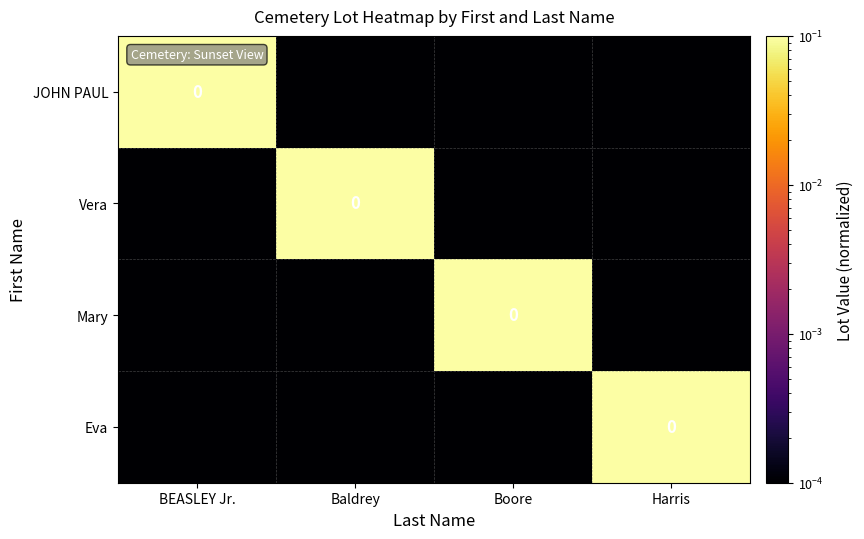

Which category has the highest value in the Mary series?

Boore